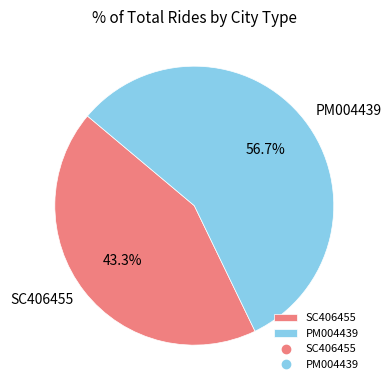

Which slice is the largest?

PM004439